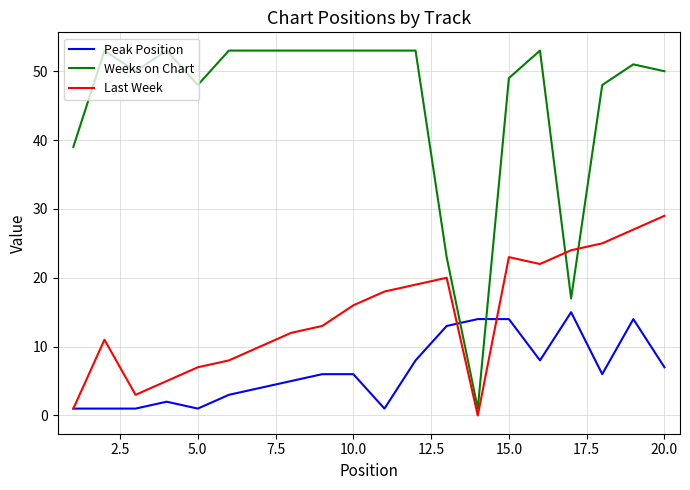

Which series ends up on top after the final intersection of Peak Position and Last Week?

Last Week